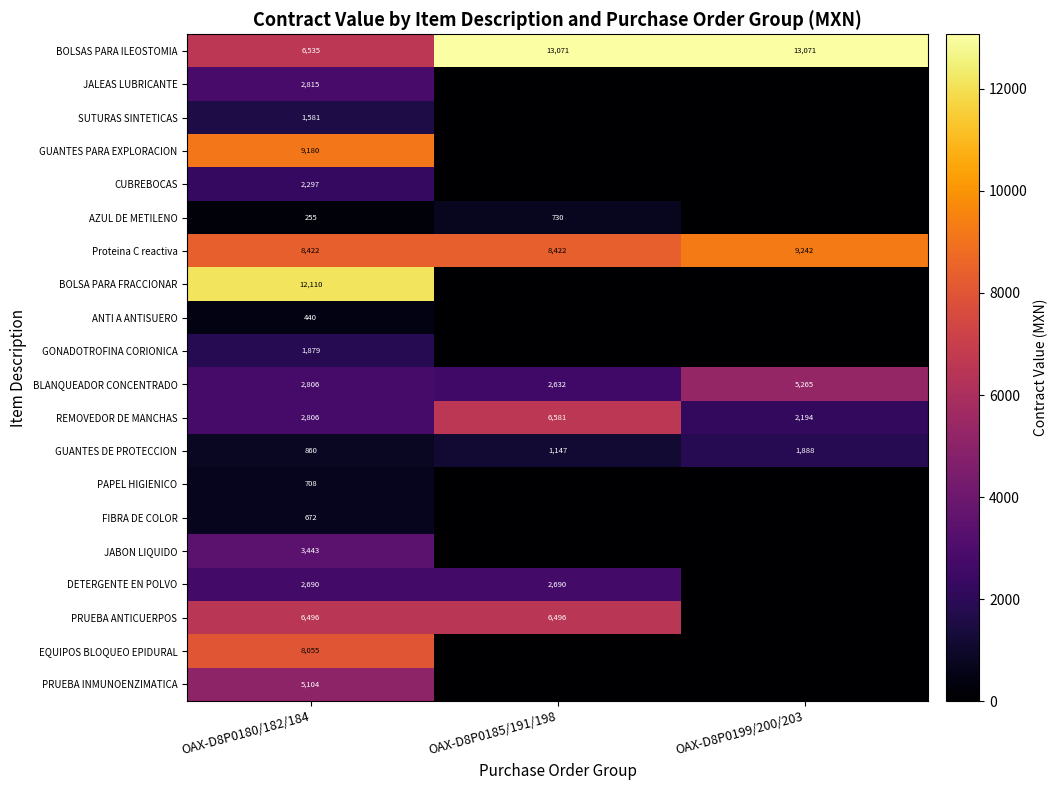

The value of PRUEBA ANTICUERPOS at OAX-D8P0185/191/198 is 6496. True or false?

True